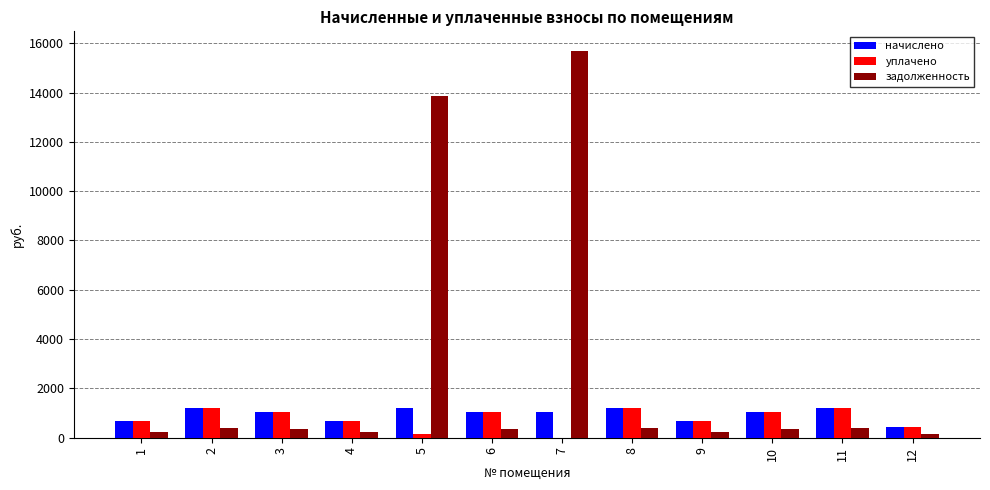

True or false: начислено has a value of 1030.3 at 10.

True